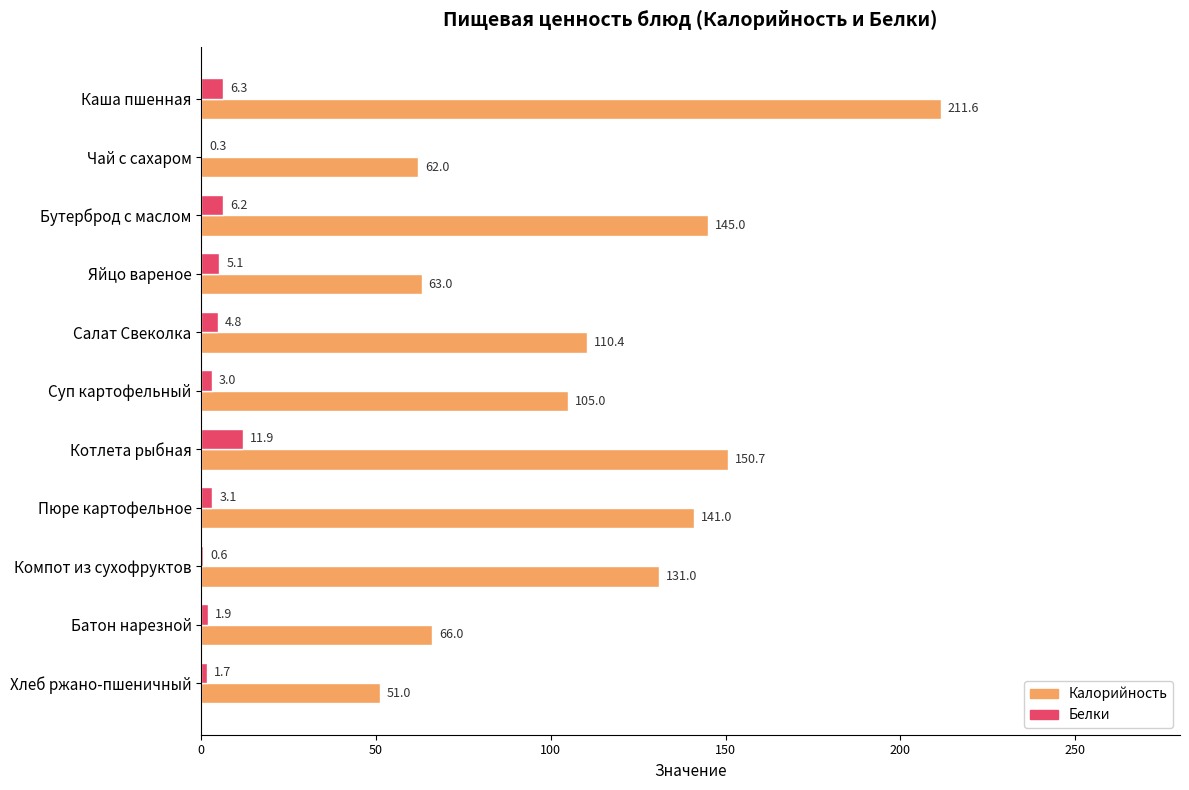

What is the sum of the Калорийность values at Яйцо вареное and Батон нарезной?

129.0